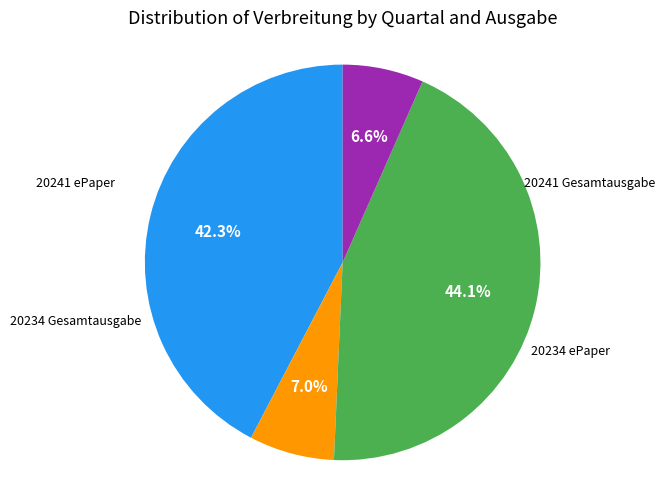

Which has a higher value, 20241 ePaper or 20234 Gesamtausgabe?

20234 Gesamtausgabe